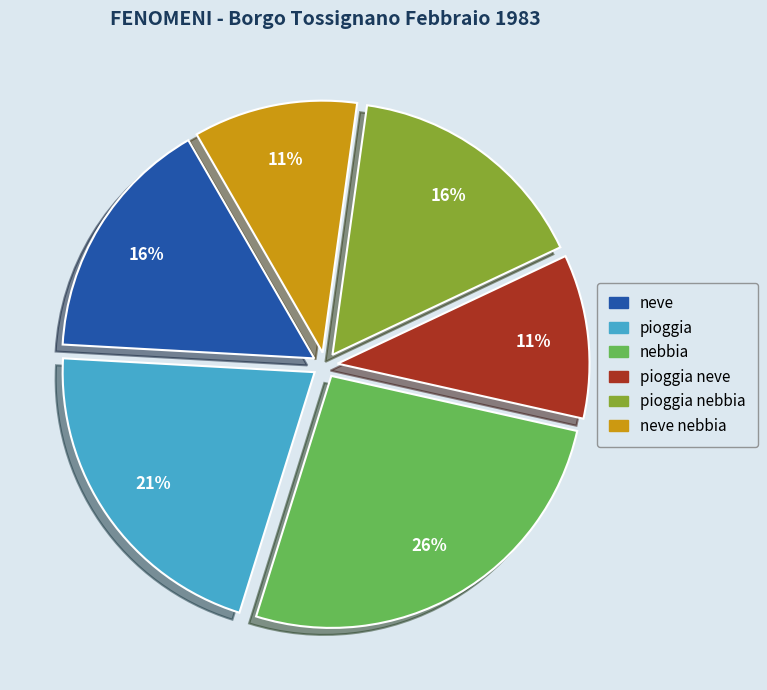

Between pioggia neve and nebbia, which is larger?

nebbia